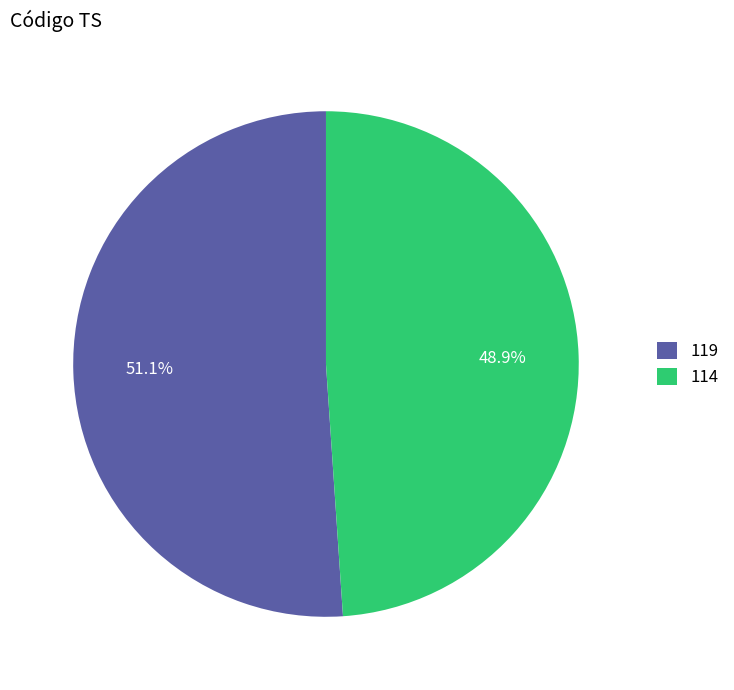

Does any single category account for the majority?

Yes